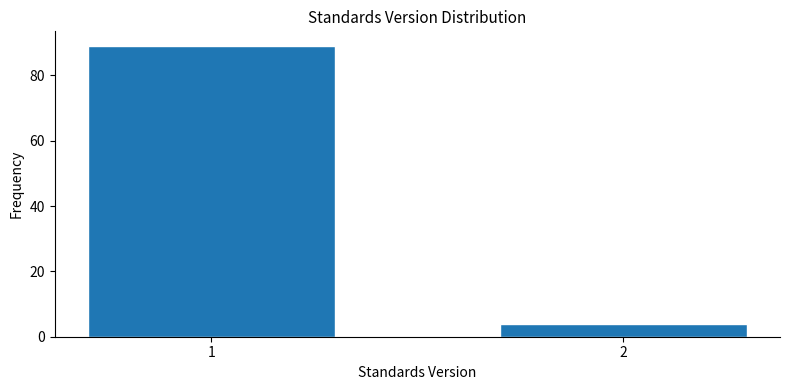

Reading left to right, list all the values displayed in this chart.

1=89	2=4